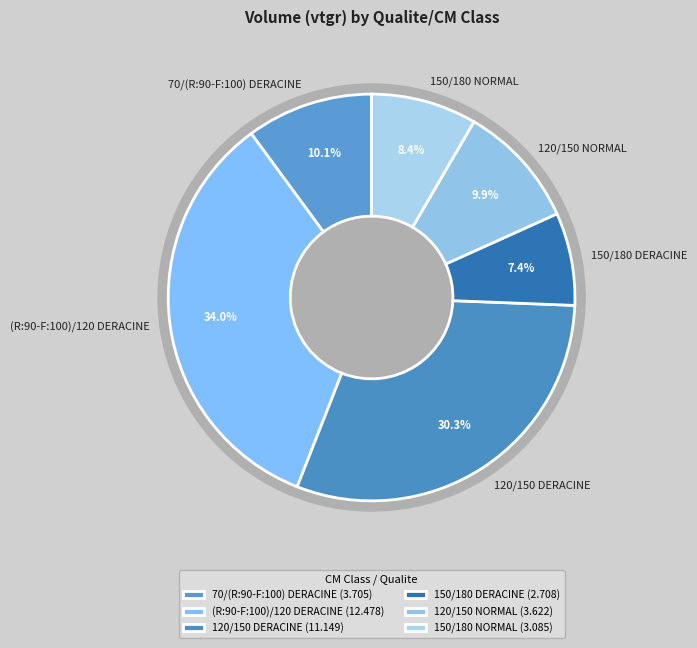

Rank the categories by value from lowest to highest.

150/180 DERACINE, 150/180 NORMAL, 120/150 NORMAL, 70/(R:90-F:100) DERACINE, 120/150 DERACINE, (R:90-F:100)/120 DERACINE